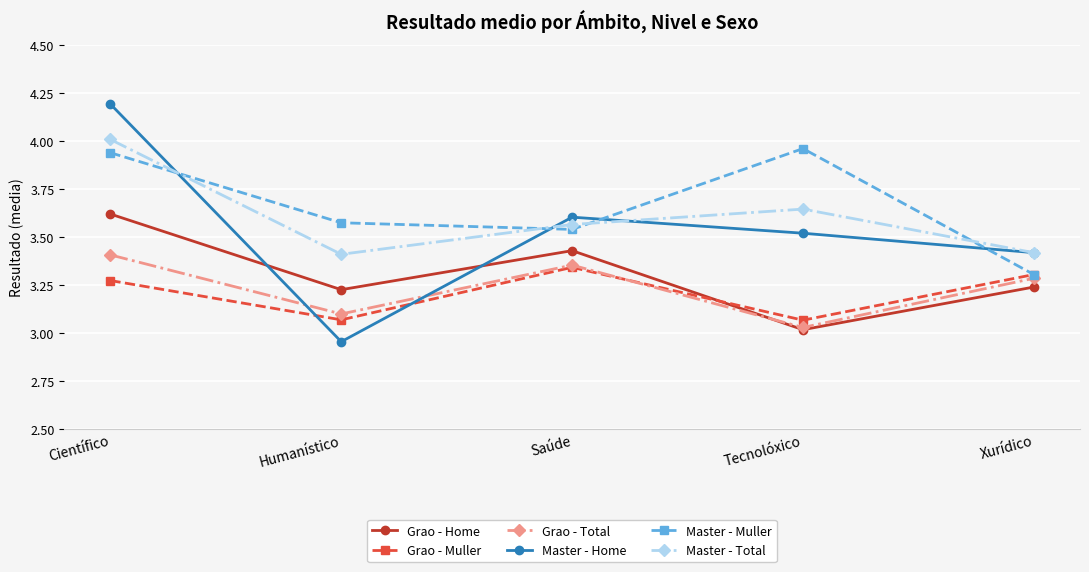

Is the value of Master - Muller at Científico greater than the value of Grao - Muller at Científico?

Yes